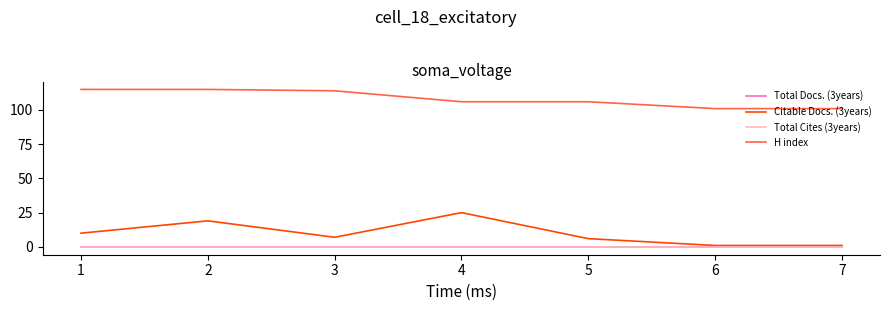

The Total Docs. (3years) series shows 0 at 6. True or false?

True